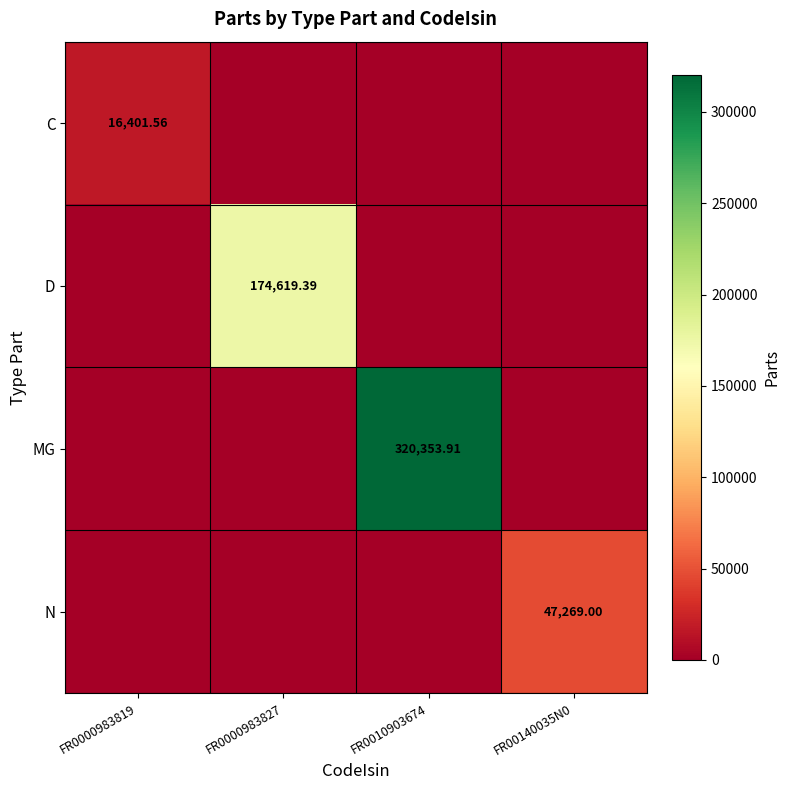

Is the value of N at FR00140035N0 greater than the value of D at FR0000983827?

No